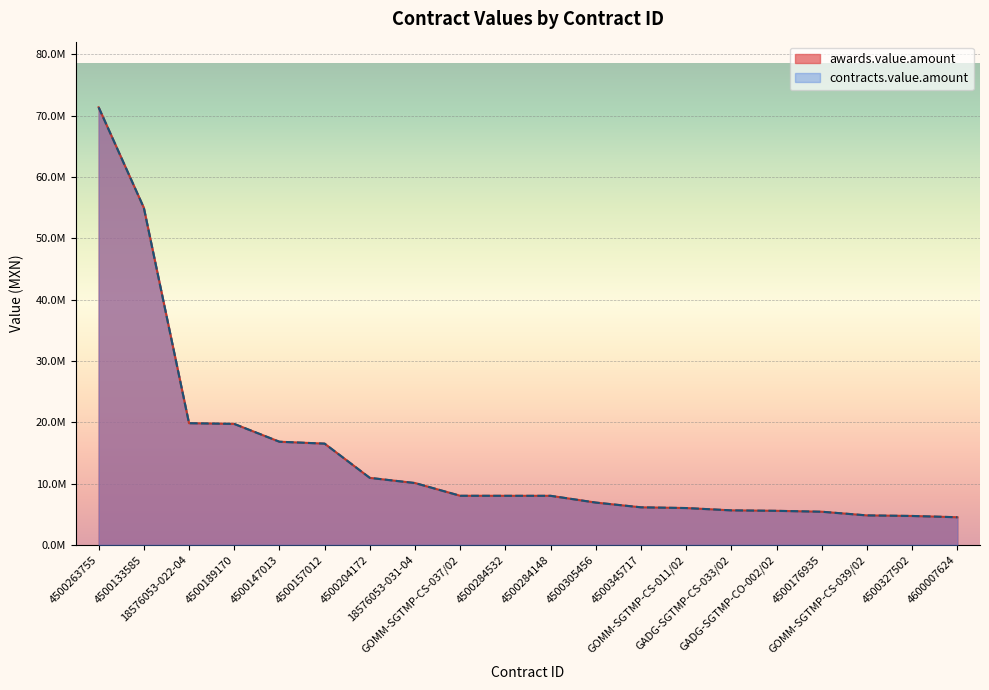

What is the maximum value for contracts.value.amount?

71346436.8